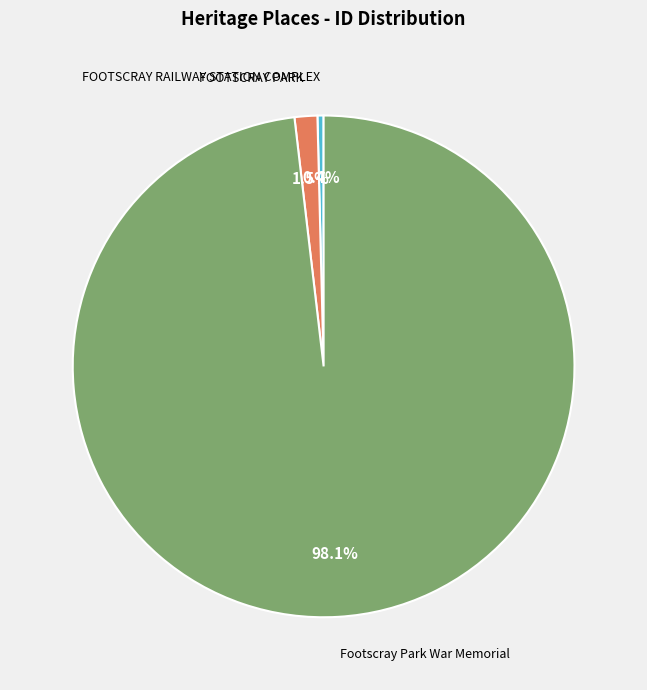

What portion of the pie excludes FOOTSCRAY PARK?

98.5%